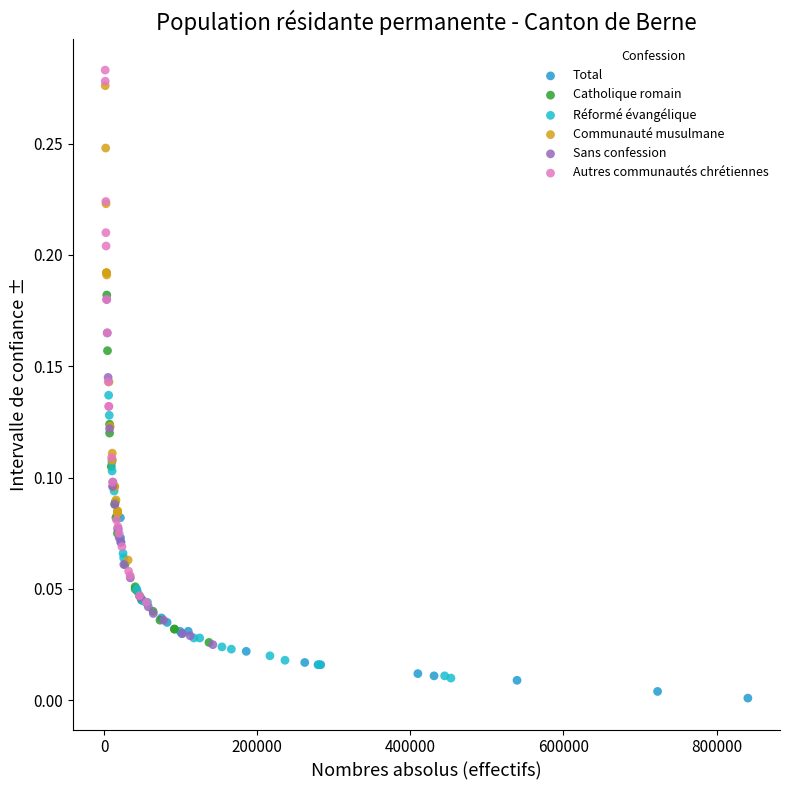

Which series has the largest Y range (max minus min)?

Autres communautés chrétiennes